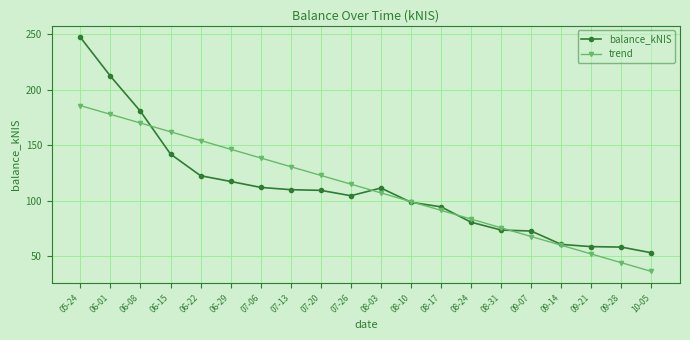

What is the sum of the balance_kNIS values at 07-26 and 09-28?

163.0